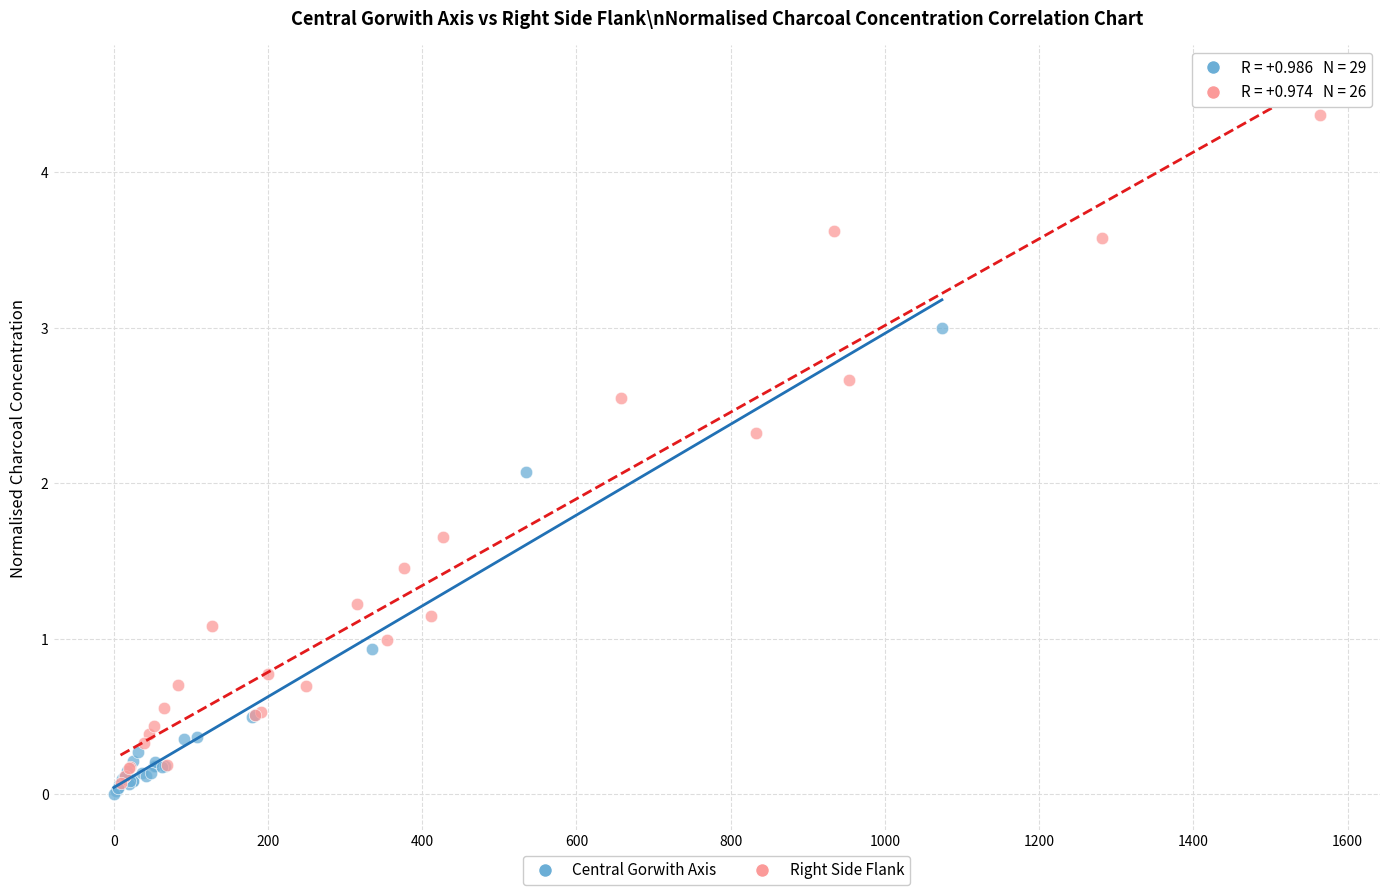

Which series reaches the maximum Y coordinate?

Right Side Flank